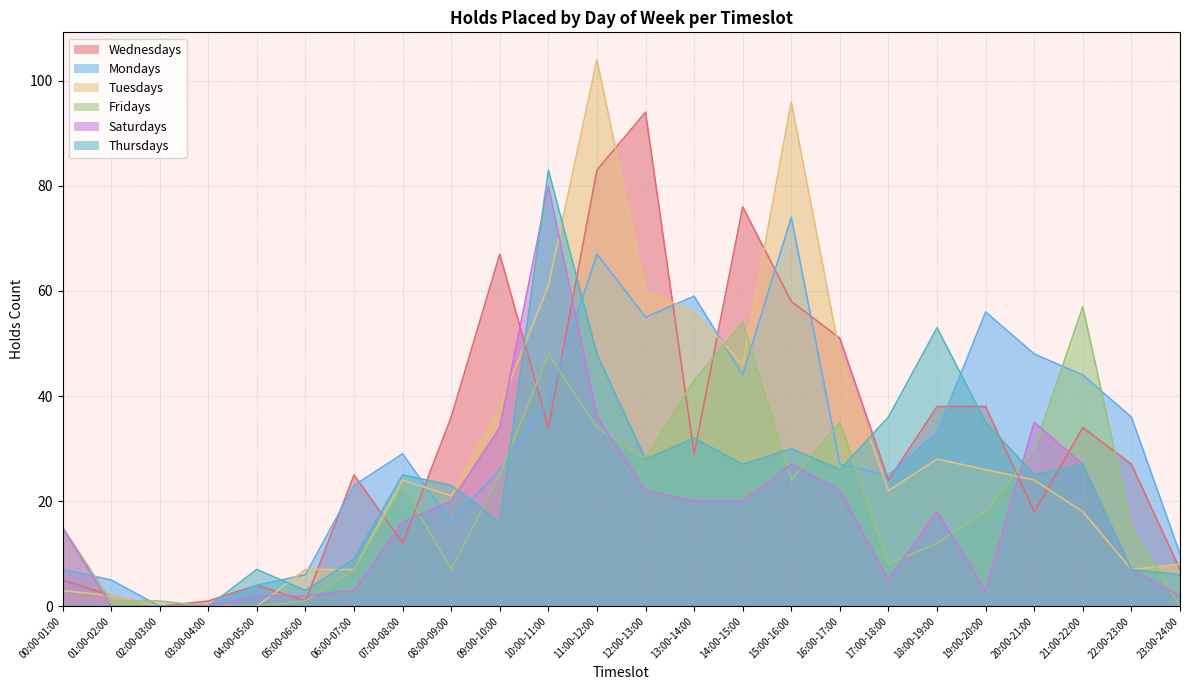

True or false: Thursdays has more than 2 points higher than both neighbors.

True